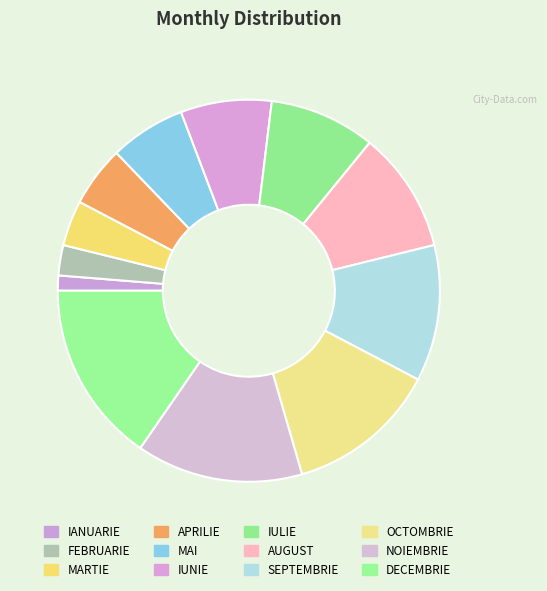

True or false: FEBRUARIE accounts for 3% of the total.

True